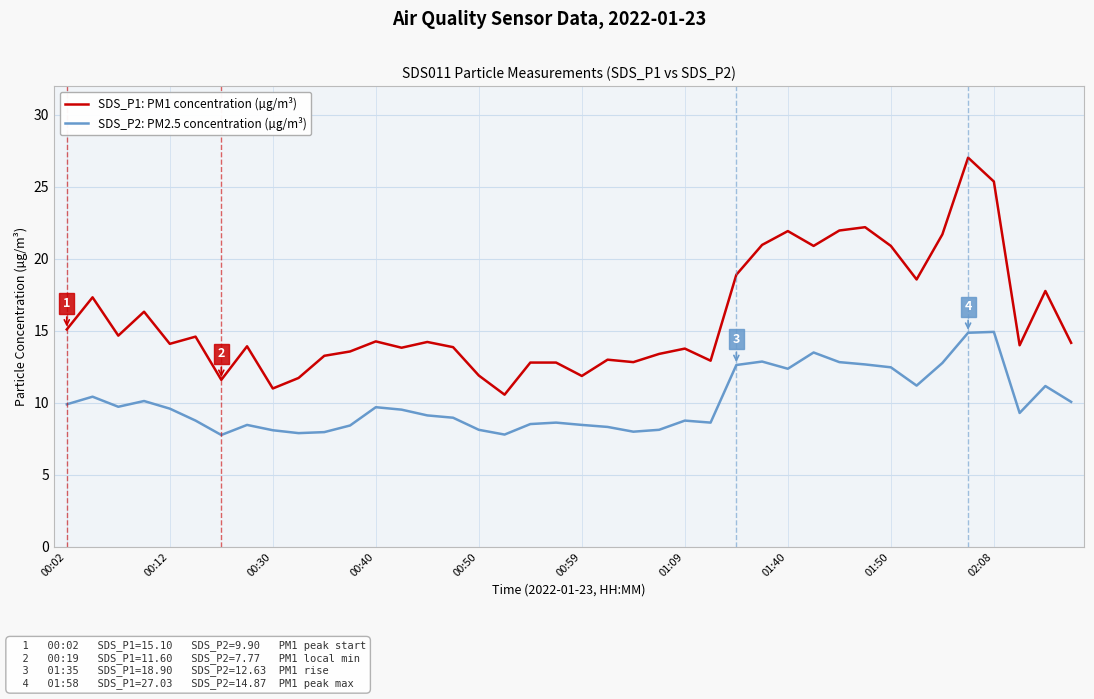

What is the sum of all SDS_P2: PM2.5 concentration (µg/m³) values?

401.6